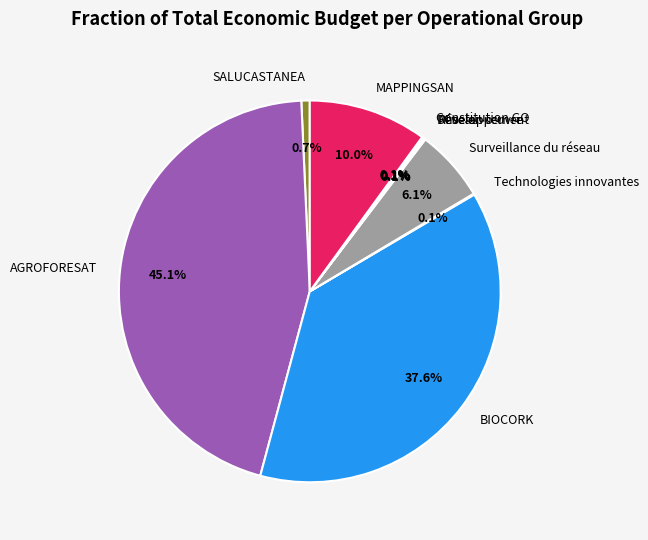

What portion of the pie excludes MAPPINGSAN?

90.0%